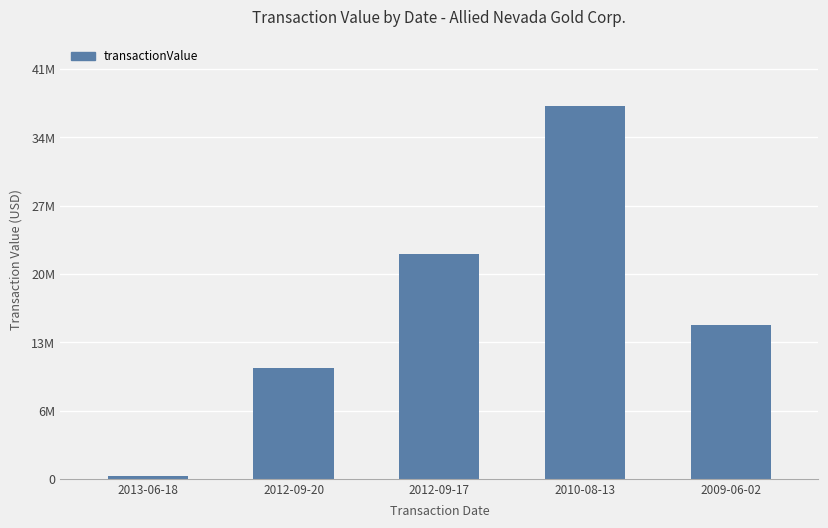

Reading left to right, what are all the values shown in this chart?

2013-06-18=317000	2012-09-20=11284440	2012-09-17=22979500	2010-08-13=38006200	2009-06-02=15714800